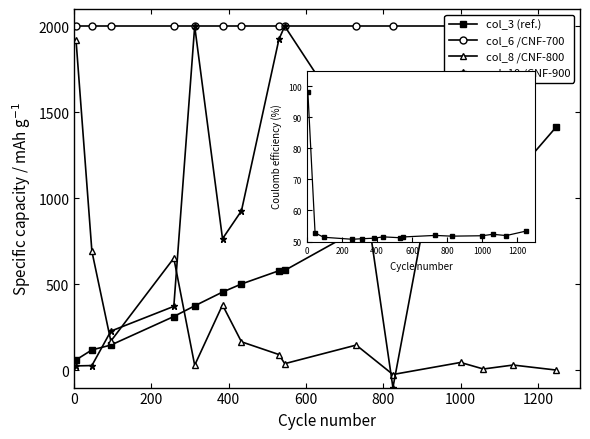

True or false: col_13 (ref.) has more than 0 interior local peaks.

True